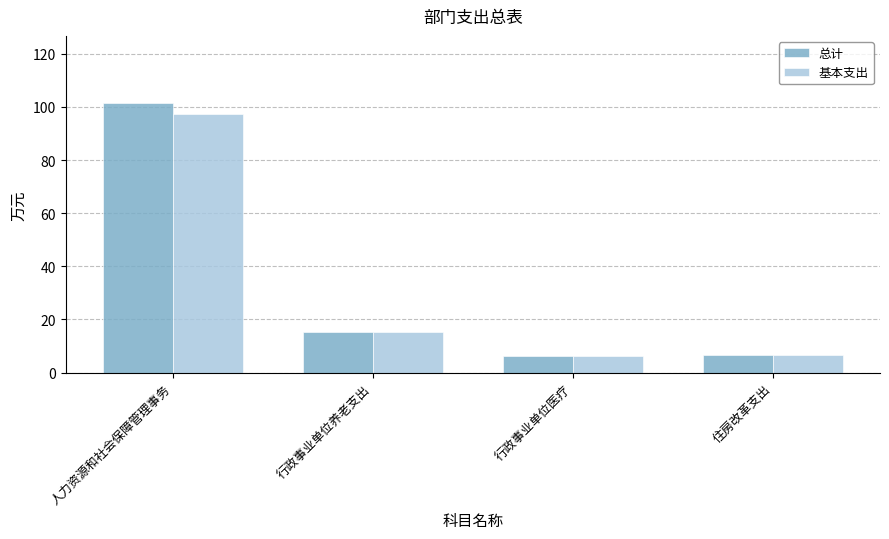

How many groups of bars are there?

4